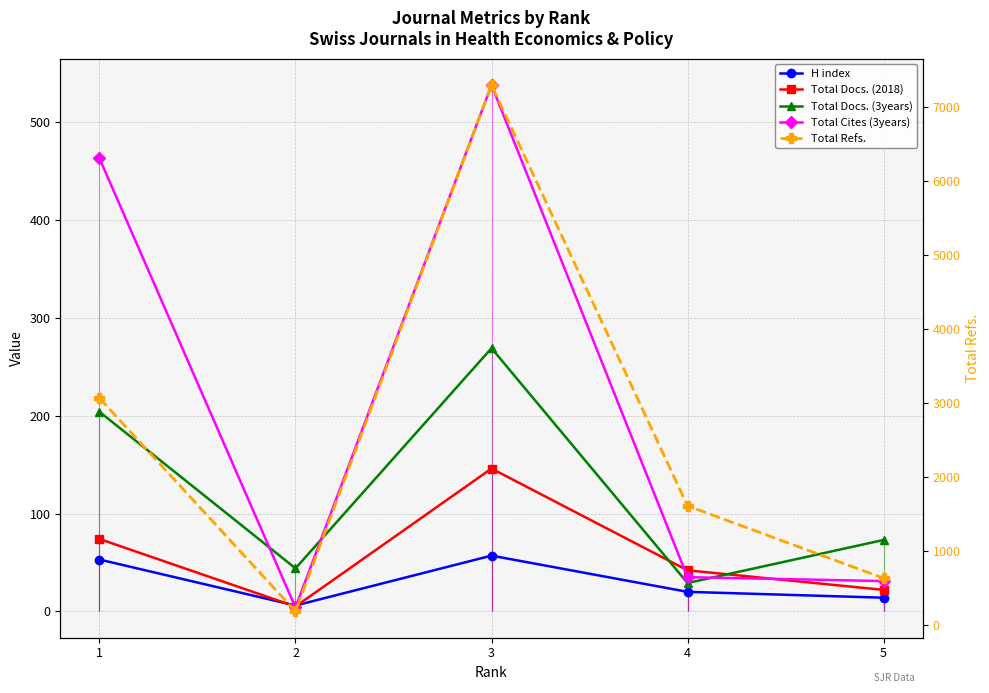

Where does the Total Refs. series first go above 1616?

1